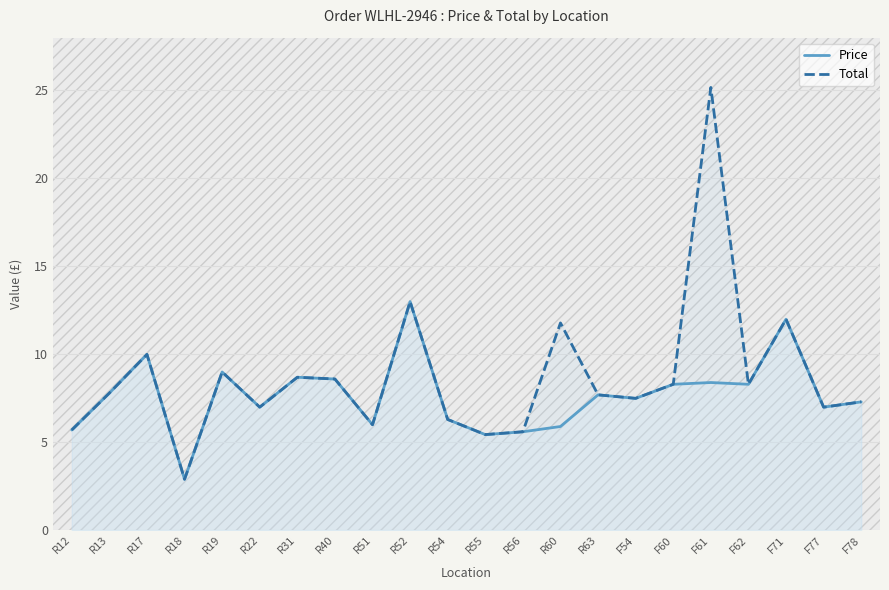

At which category is the sum across all series the highest?

F61